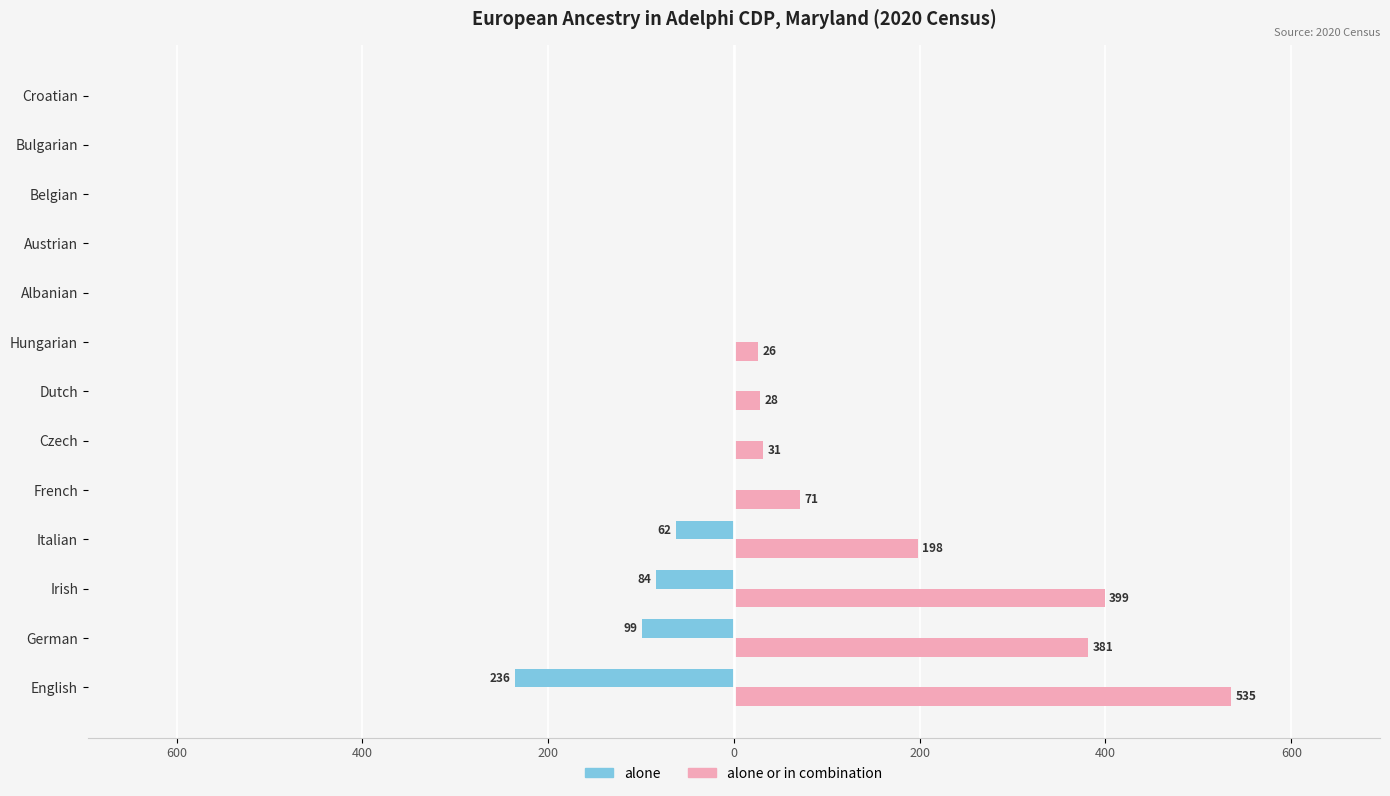

Which series has the largest range (max minus min)?

alone or in combination